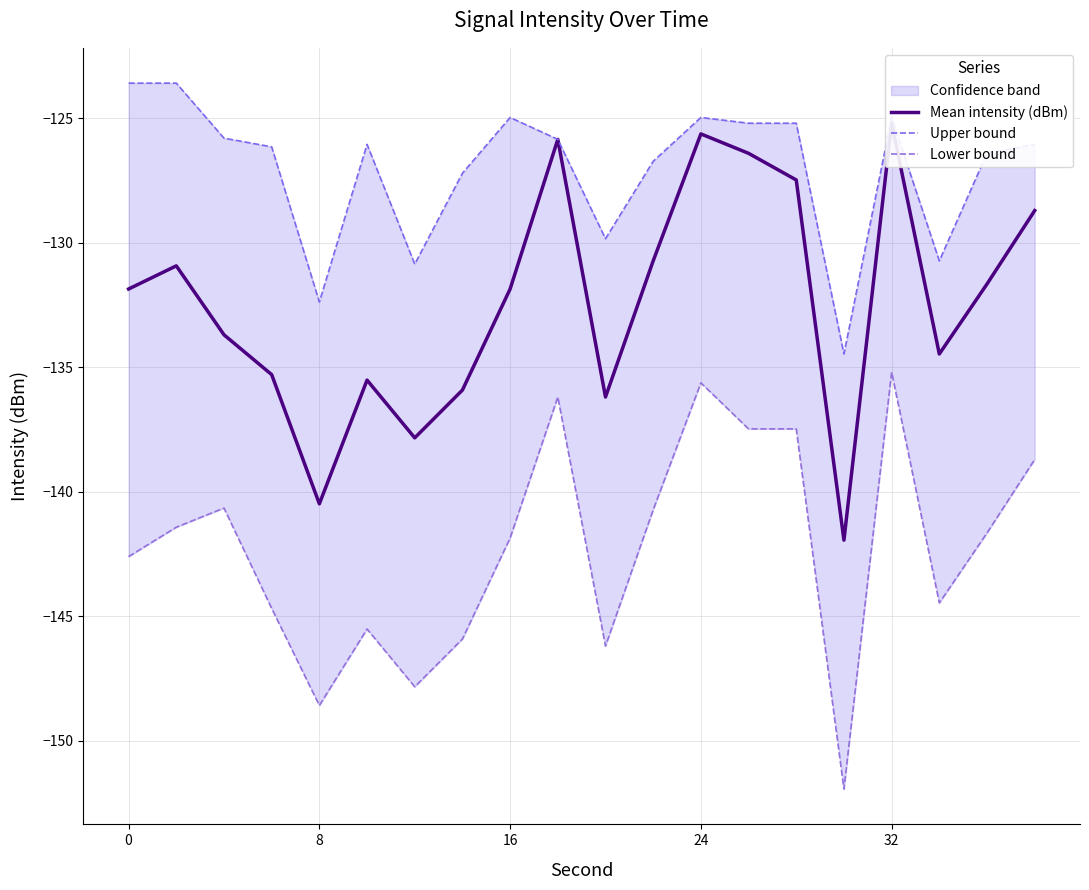

Which series has the widest spread of values?

Mean intensity (dBm)